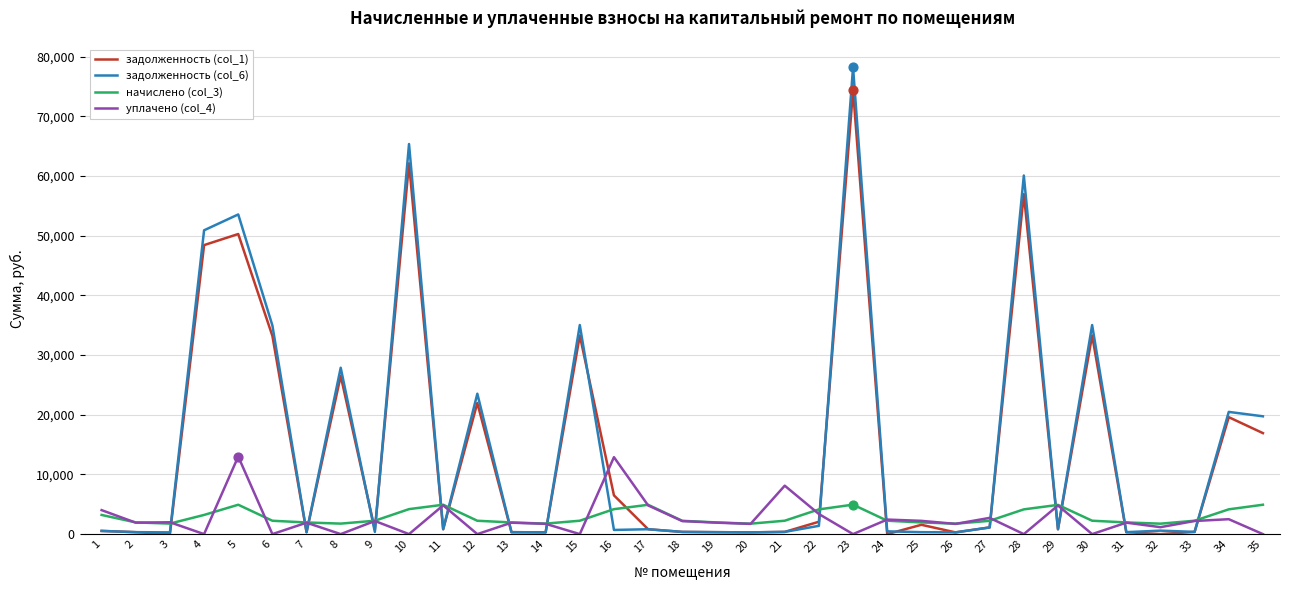

The value of задолженность (col_1) at 34 is 19596.6. True or false?

True